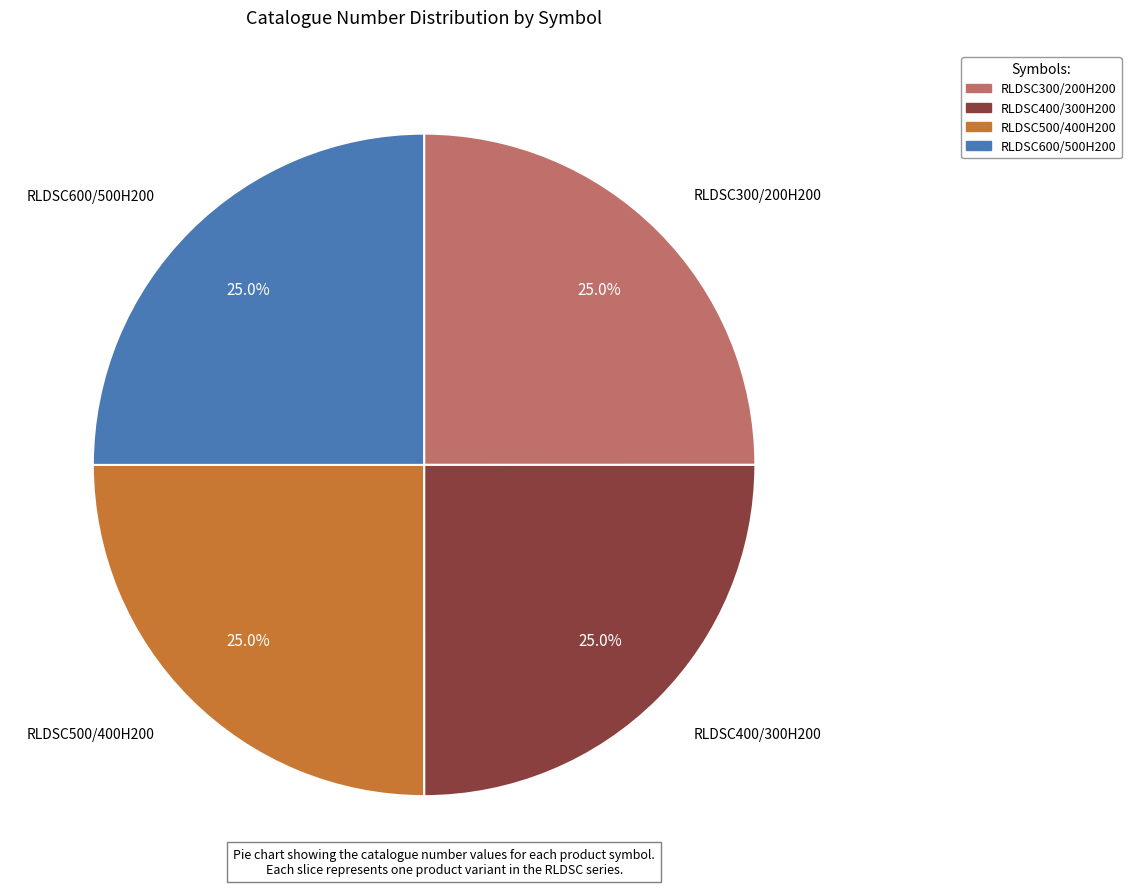

Does any single category account for the majority?

No